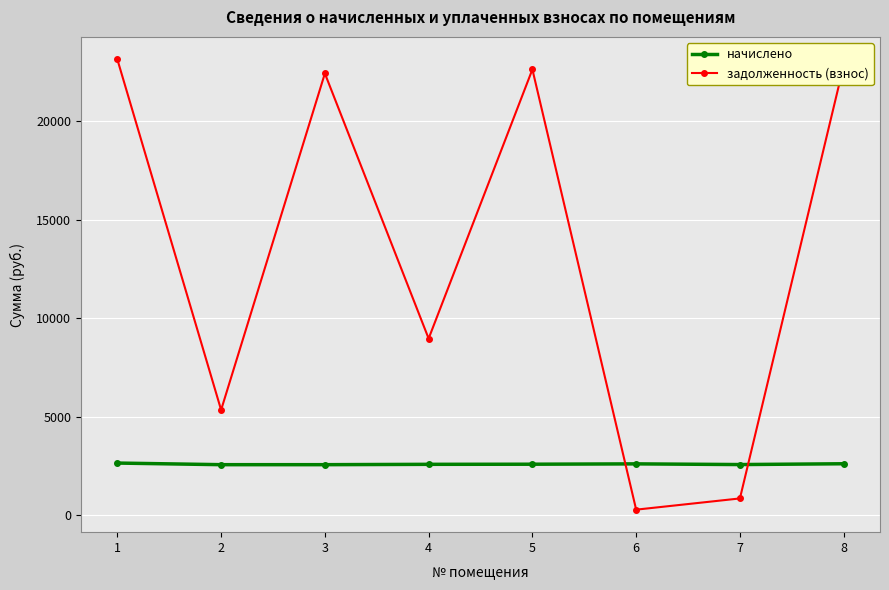

What is the value of the задолженность (взнос) point at the 8th from the left?

22842.7